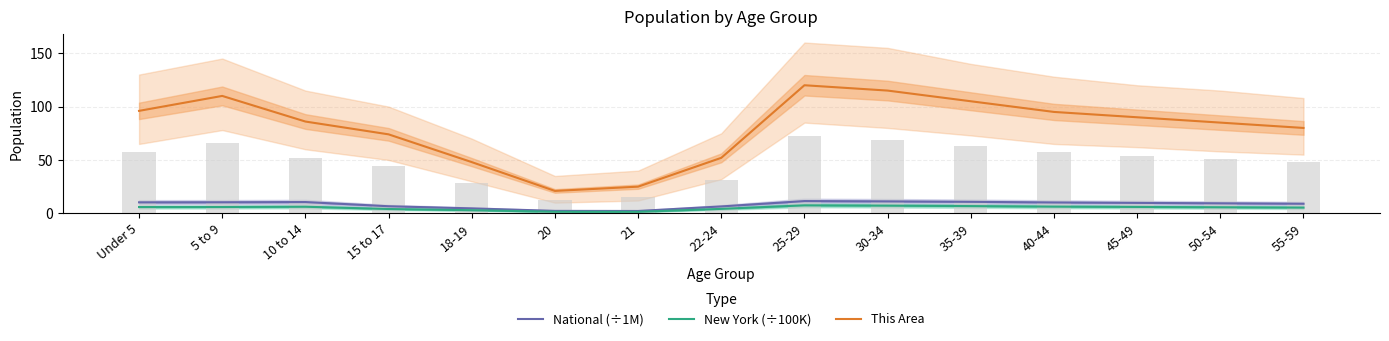

What is the label of the 10th bar from the right?

20